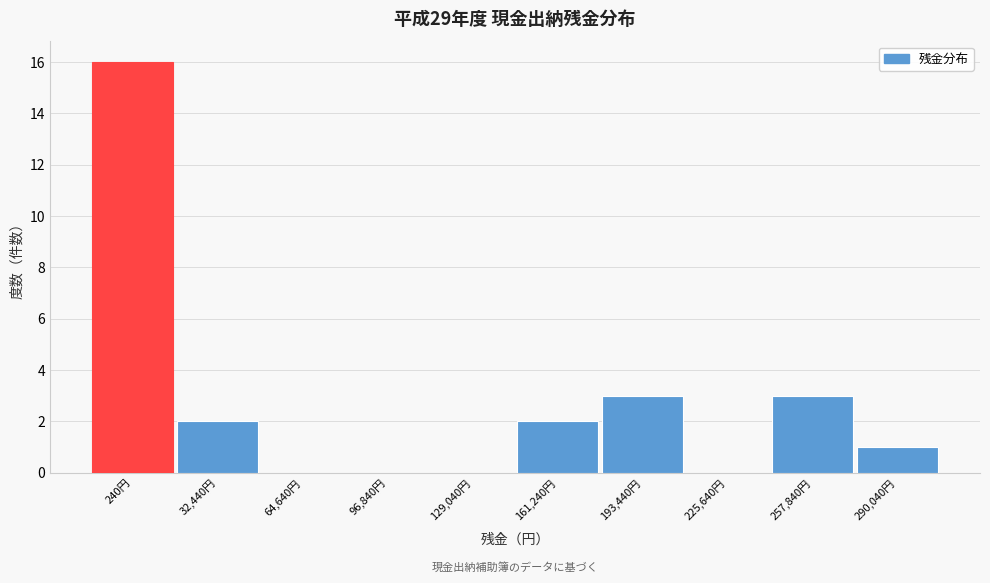

Reading left to right, transcribe all the data shown in this chart.

240円=16	32,440円=2	64,640円=0	96,840円=0	129,040円=0	161,240円=2	193,440円=3	225,640円=0	257,840円=3	290,040円=1